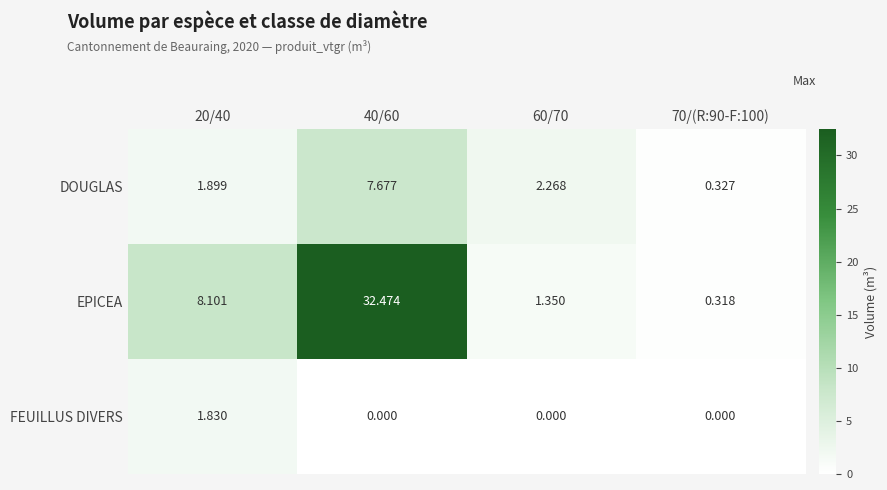

What is the total value across all series at 40/60?

40.2